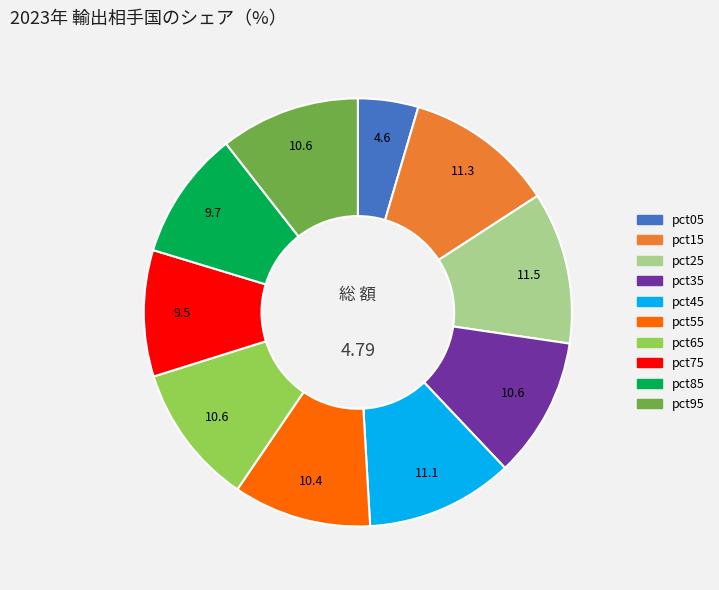

Combined, do pct85 and pct55 account for over 50%?

No